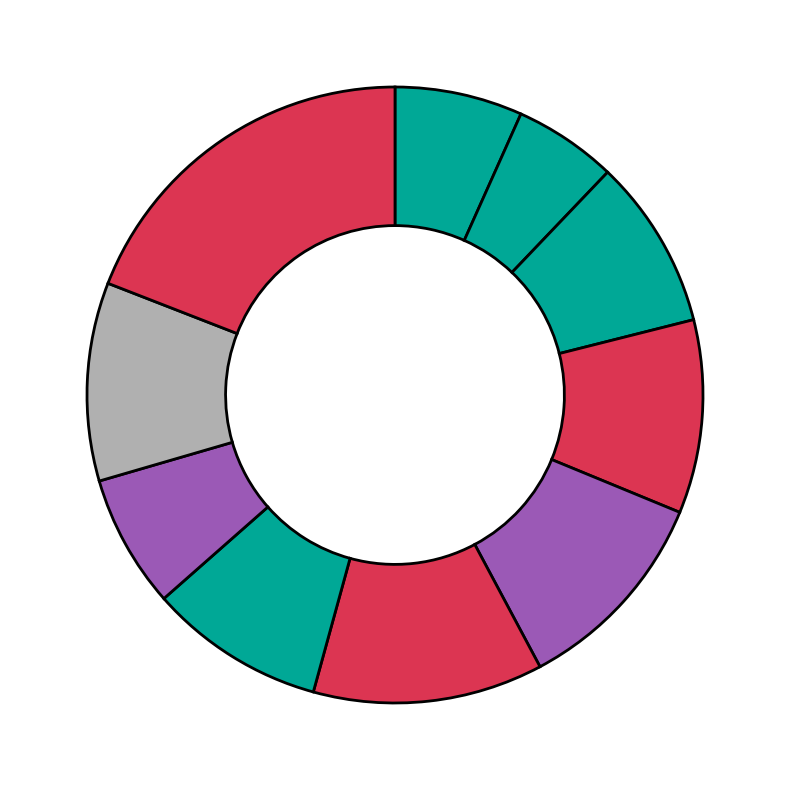

Count the number of slices in the pie.

10